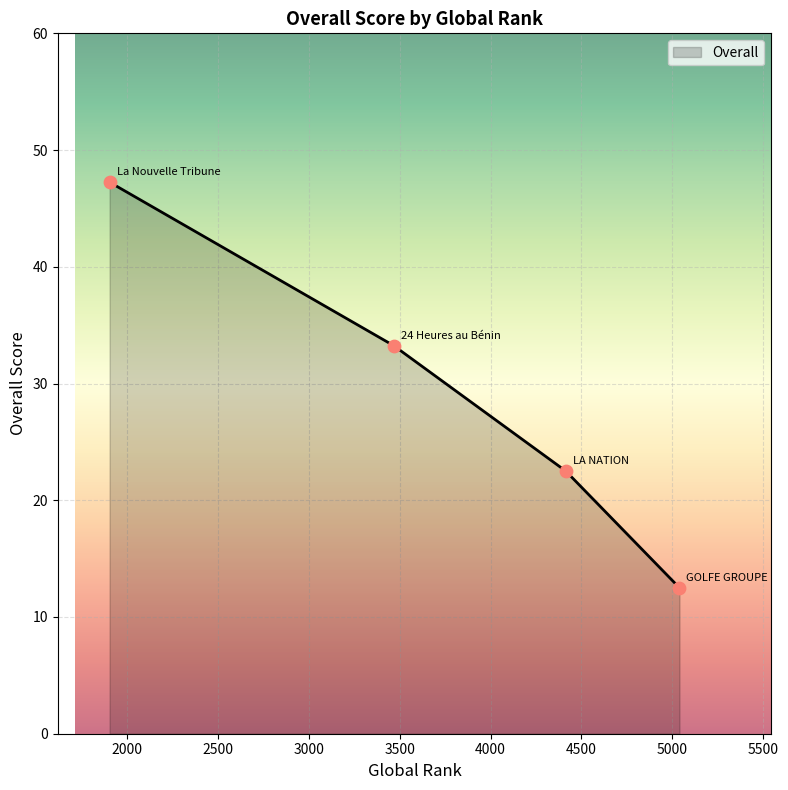

What is the minimum value shown in the chart?

12.5